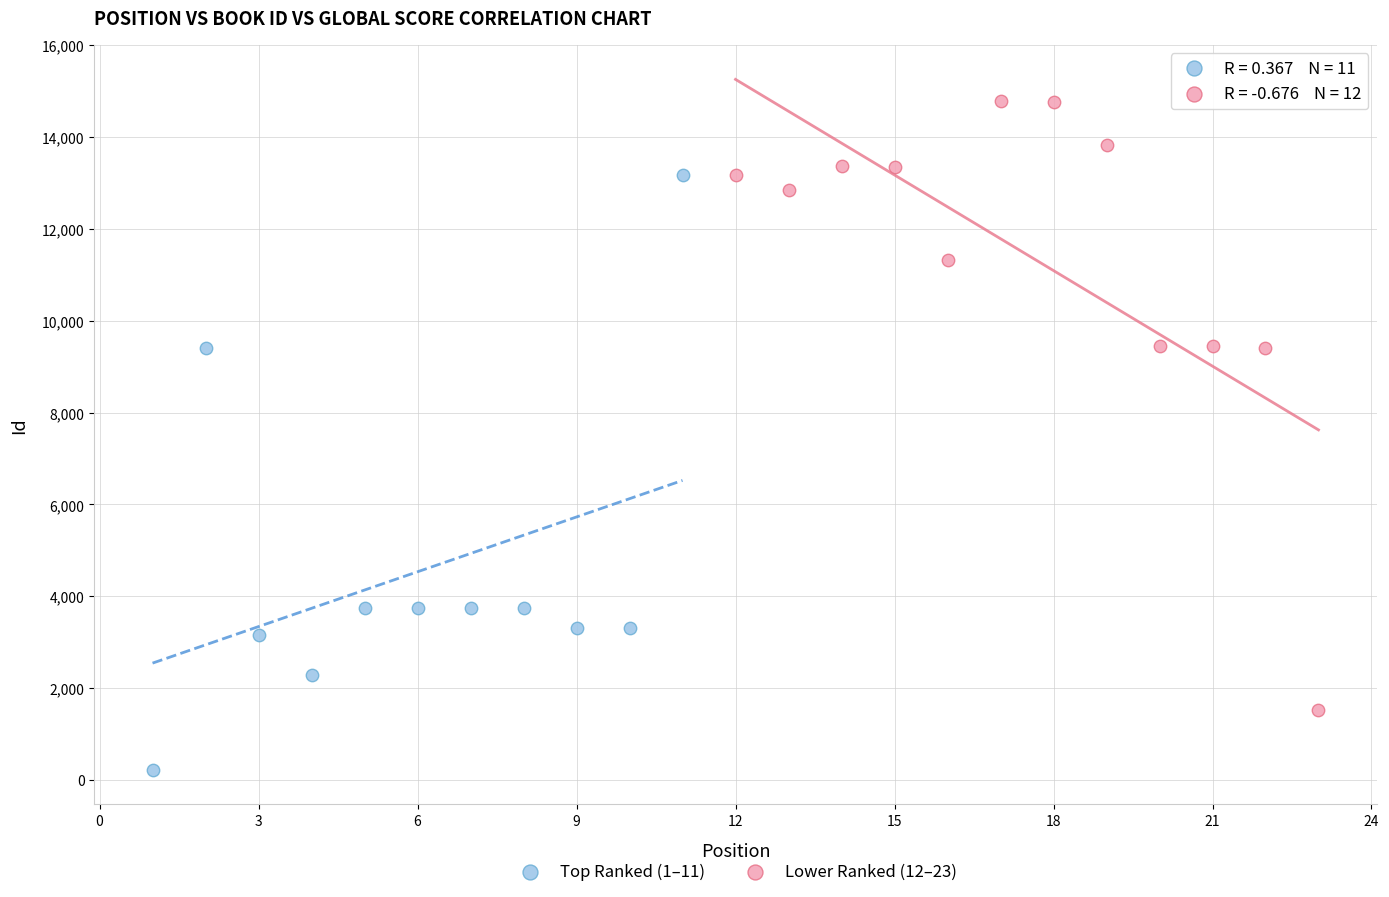

What are all the series names shown in the legend?

Top Ranked (1–11), Lower Ranked (12–23)